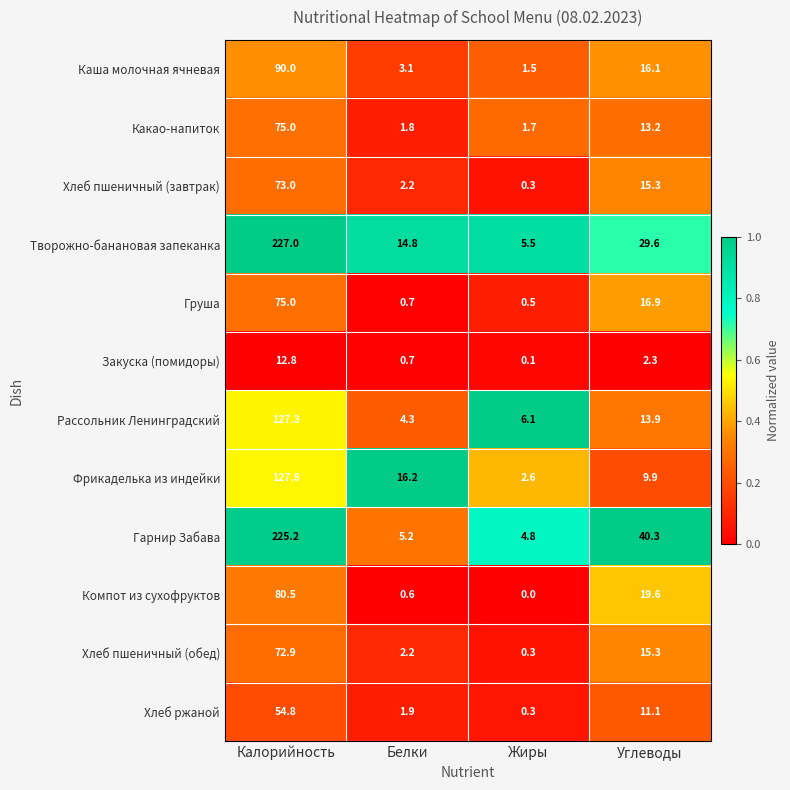

List the labels in order of Творожно-банановая запеканка value, smallest first.

Жиры, Белки, Углеводы, Калорийность